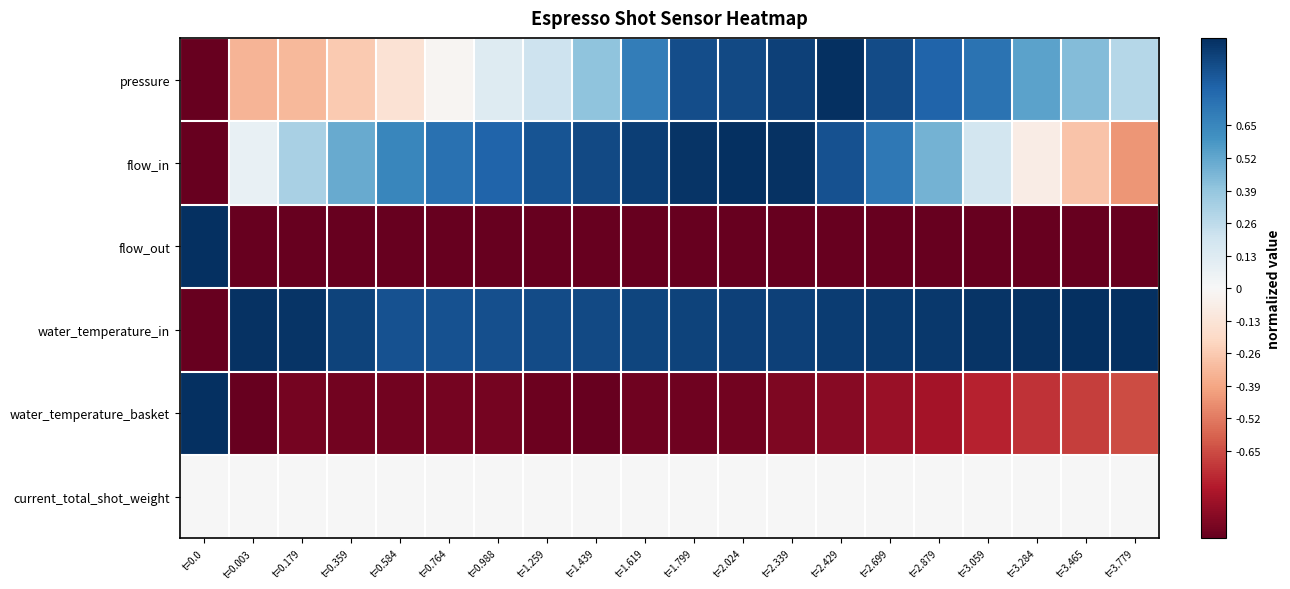

Reading left to right, what are all the values shown in this chart?

pressure: t=0.0=-1.0	t=0.003=-0.3	t=0.179=-0.3	t=0.359=-0.3	t=0.584=-0.1	t=0.764=-0.0	t=0.988=0.1	t=1.259=0.2	t=1.439=0.4	t=1.619=0.7	t=1.799=0.9	t=2.024=0.9	t=2.339=0.9	t=2.429=1.0	t=2.699=0.9	t=2.879=0.8	t=3.059=0.7	t=3.284=0.5	t=3.465=0.4	t=3.779=0.3
flow_in: t=0.0=-1.0	t=0.003=0.1	t=0.179=0.3	t=0.359=0.5	t=0.584=0.7	t=0.764=0.7	t=0.988=0.8	t=1.259=0.9	t=1.439=0.9	t=1.619=0.9	t=1.799=1.0	t=2.024=1.0	t=2.339=1.0	t=2.429=0.9	t=2.699=0.7	t=2.879=0.5	t=3.059=0.2	t=3.284=-0.1	t=3.465=-0.3	t=3.779=-0.4
flow_out: t=0.0=1.0	t=0.003=-1.0	t=0.179=-1.0	t=0.359=-1.0	t=0.584=-1.0	t=0.764=-1.0	t=0.988=-1.0	t=1.259=-1.0	t=1.439=-1.0	t=1.619=-1.0	t=1.799=-1.0	t=2.024=-1.0	t=2.339=-1.0	t=2.429=-1.0	t=2.699=-1.0	t=2.879=-1.0	t=3.059=-1.0	t=3.284=-1.0	t=3.465=-1.0	t=3.779=-1.0
water_temperature_in: t=0.0=-1.0	t=0.003=1.0	t=0.179=1.0	t=0.359=0.9	t=0.584=0.9	t=0.764=0.9	t=0.988=0.9	t=1.259=0.9	t=1.439=0.9	t=1.619=0.9	t=1.799=0.9	t=2.024=0.9	t=2.339=0.9	t=2.429=0.9	t=2.699=1.0	t=2.879=1.0	t=3.059=1.0	t=3.284=1.0	t=3.465=1.0	t=3.779=1.0
water_temperature_basket: t=0.0=1.0	t=0.003=-1.0	t=0.179=-1.0	t=0.359=-1.0	t=0.584=-1.0	t=0.764=-1.0	t=0.988=-1.0	t=1.259=-1.0	t=1.439=-1.0	t=1.619=-1.0	t=1.799=-1.0	t=2.024=-1.0	t=2.339=-0.9	t=2.429=-0.9	t=2.699=-0.9	t=2.879=-0.8	t=3.059=-0.8	t=3.284=-0.7	t=3.465=-0.7	t=3.779=-0.6
current_total_shot_weight: t=0.0=0.0	t=0.003=0.0	t=0.179=0.0	t=0.359=0.0	t=0.584=0.0	t=0.764=0.0	t=0.988=0.0	t=1.259=0.0	t=1.439=0.0	t=1.619=0.0	t=1.799=0.0	t=2.024=0.0	t=2.339=0.0	t=2.429=0.0	t=2.699=0.0	t=2.879=0.0	t=3.059=0.0	t=3.284=0.0	t=3.465=0.0	t=3.779=0.0